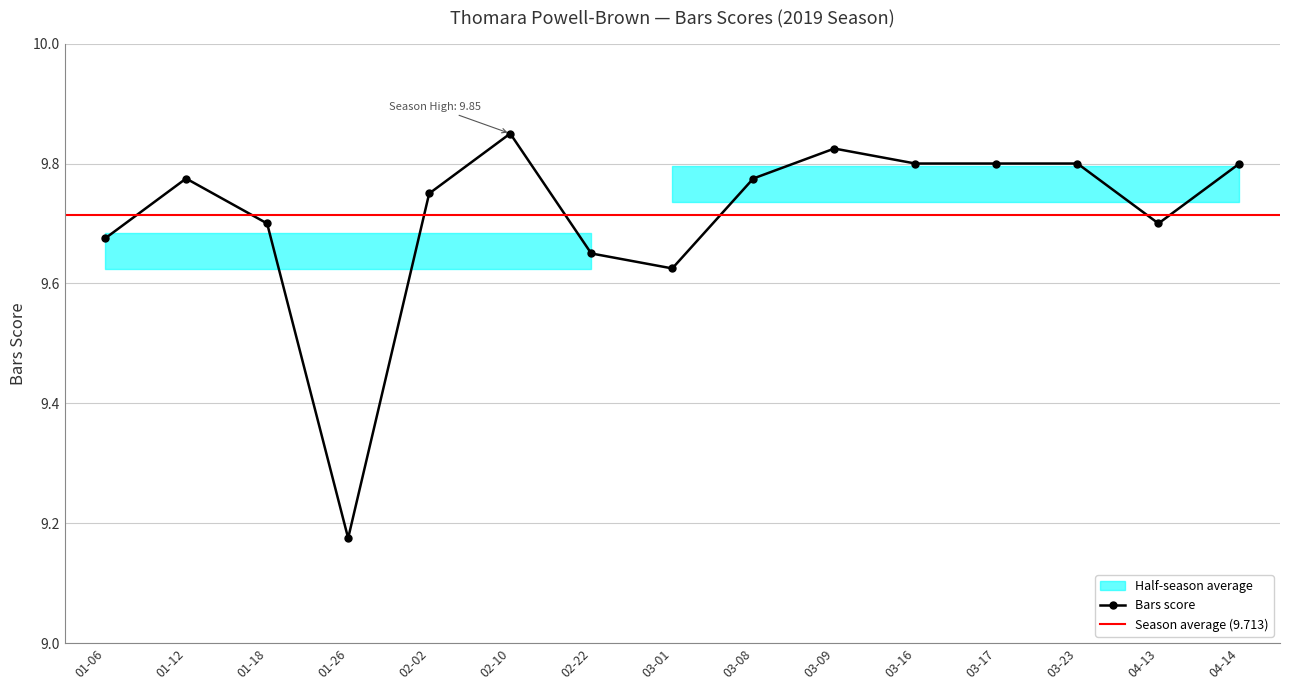

The Bars score series shows 12.8 at 03-01. True or false?

False